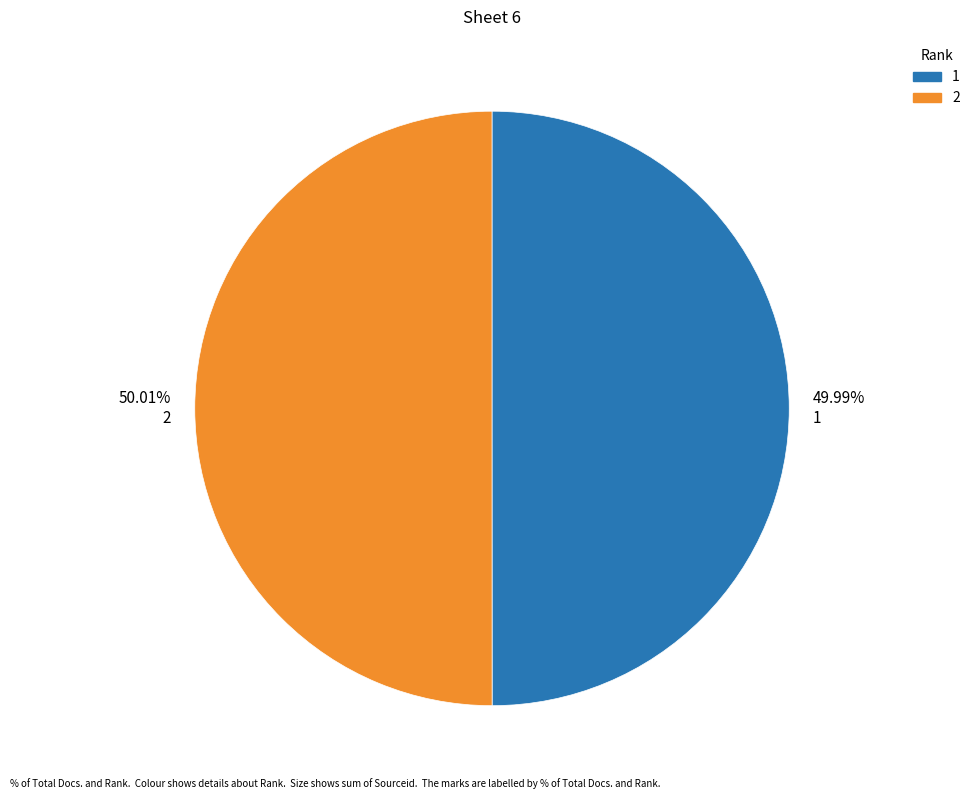

Does any single category account for the majority?

Yes